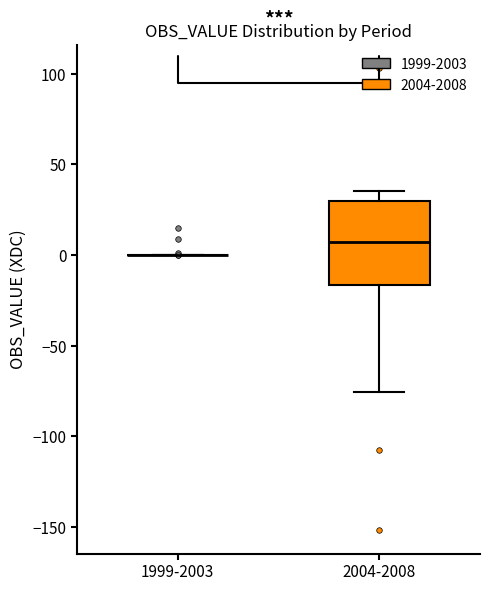

Reading left to right, read every box against the y-axis: the position of its median line, the range the box covers, and the ends of its whiskers. The values are not printed on the chart, so give them approximately, as read against the axis.

1999-2003: box collapsed to a line at 0, whiskers 0 to 0
2004-2008: median 5, box -15 to 30, whiskers -75 to 35